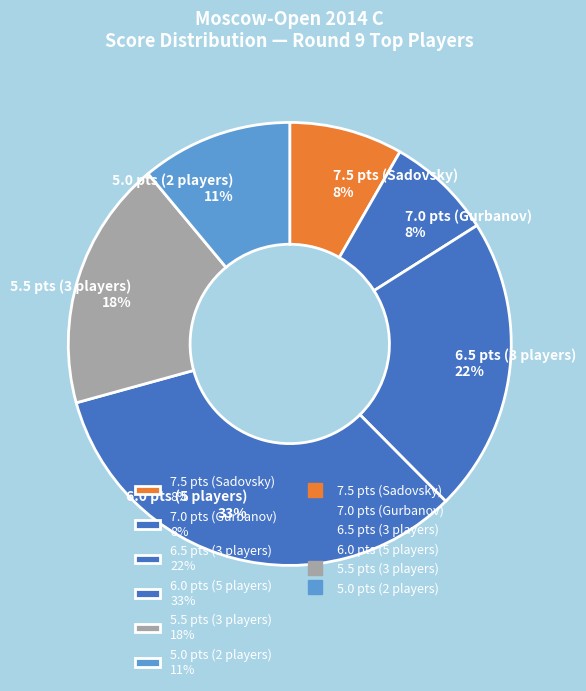

Is it true that 5.0 pts (2 players) 11% is 11% of the pie?

True